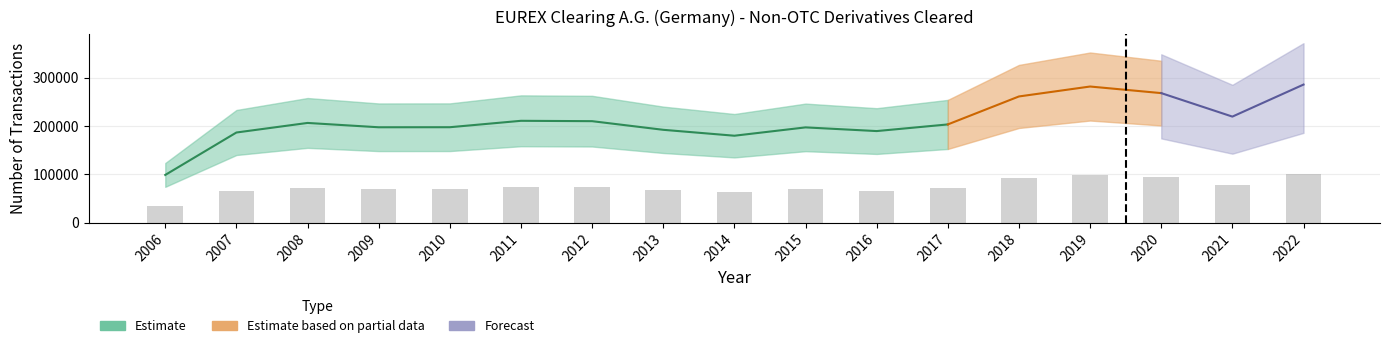

Reading left to right, extract all data points from this chart.

34500.9	65232.3	72164.8	69027.0	69064.1	73709.6	73447.1	67186.3	62903.7	68940.9	66272.5	71086.0	91350.7	98544.9	93767.4	76753.2	99955.1